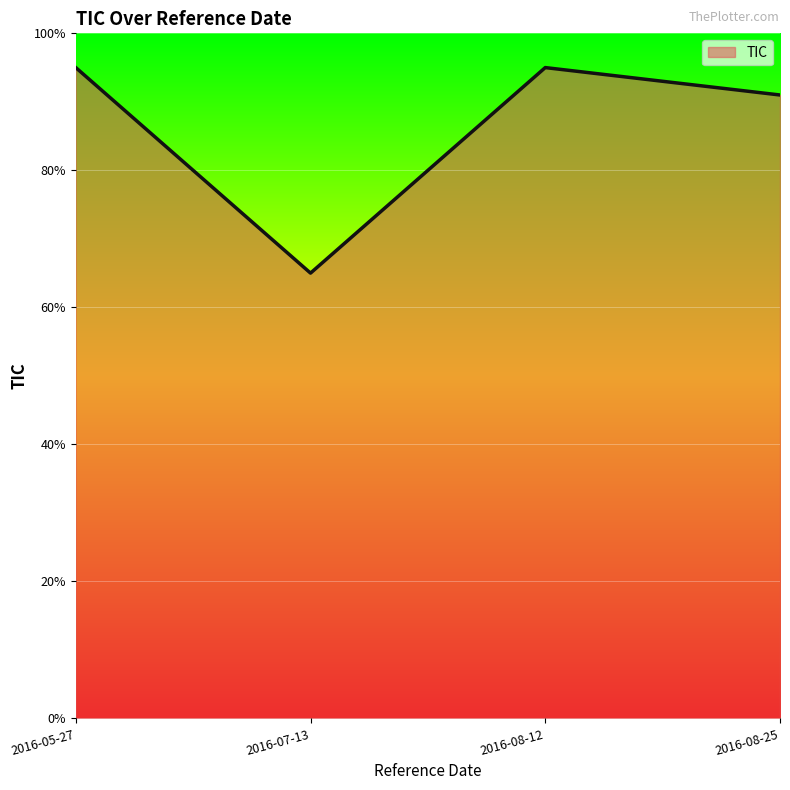

What is the change in value from 2016-08-12 to 2016-08-25?

-4